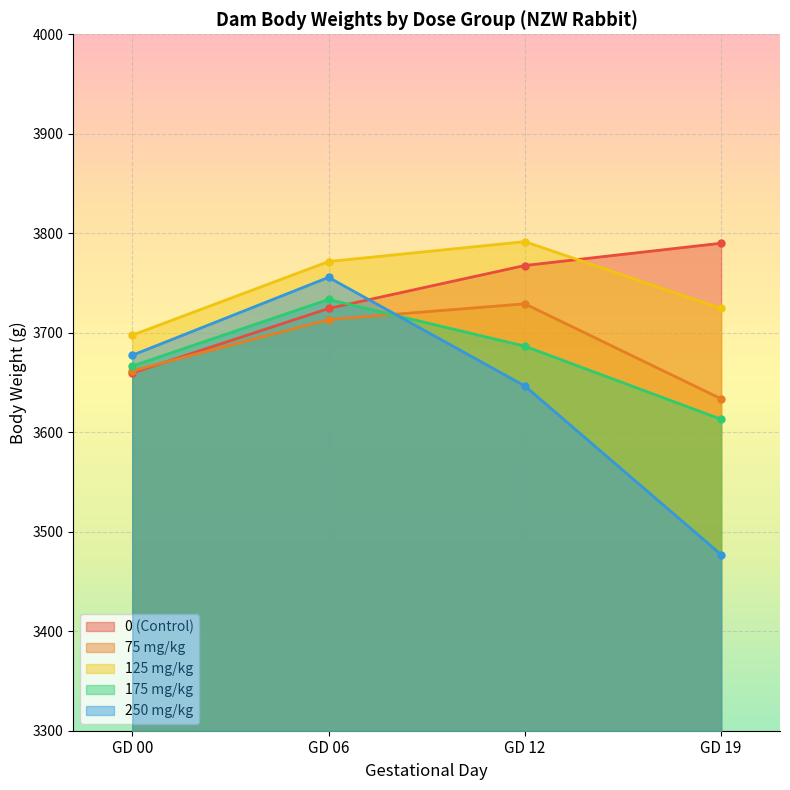

What are all the series names shown in the legend?

0 (Control), 75 mg/kg, 125 mg/kg, 175 mg/kg, 250 mg/kg